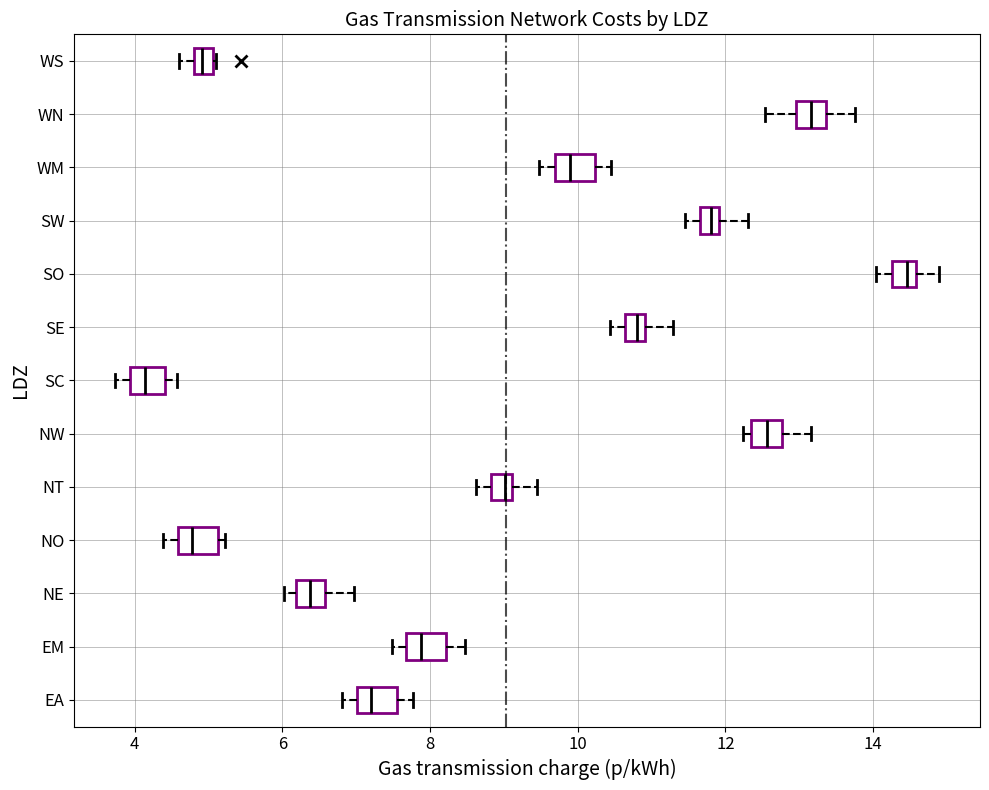

Which box's median line is the furthest to the left?

SC